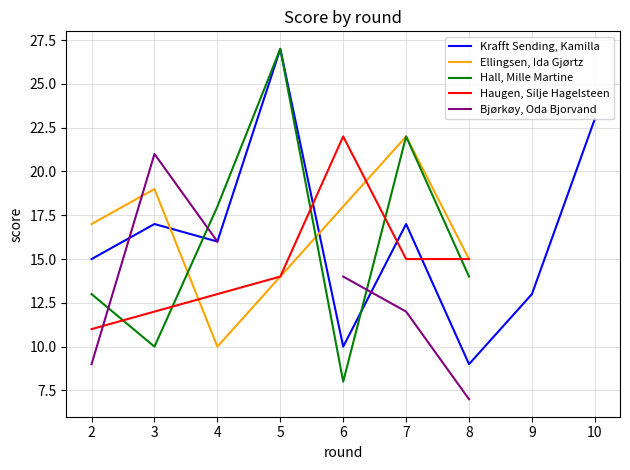

Is it true that Krafft Sending, Kamilla equals 3.8 at 7?

False